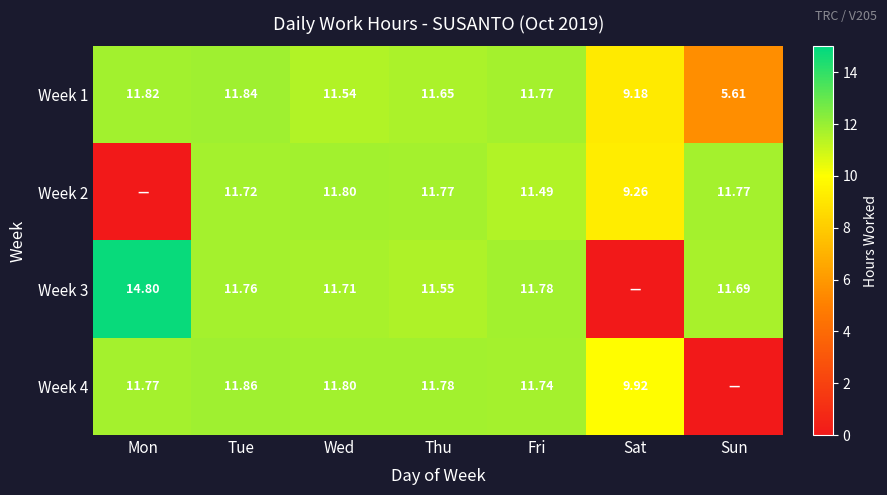

Where is Week 1 nearest to the value 8?

Sat